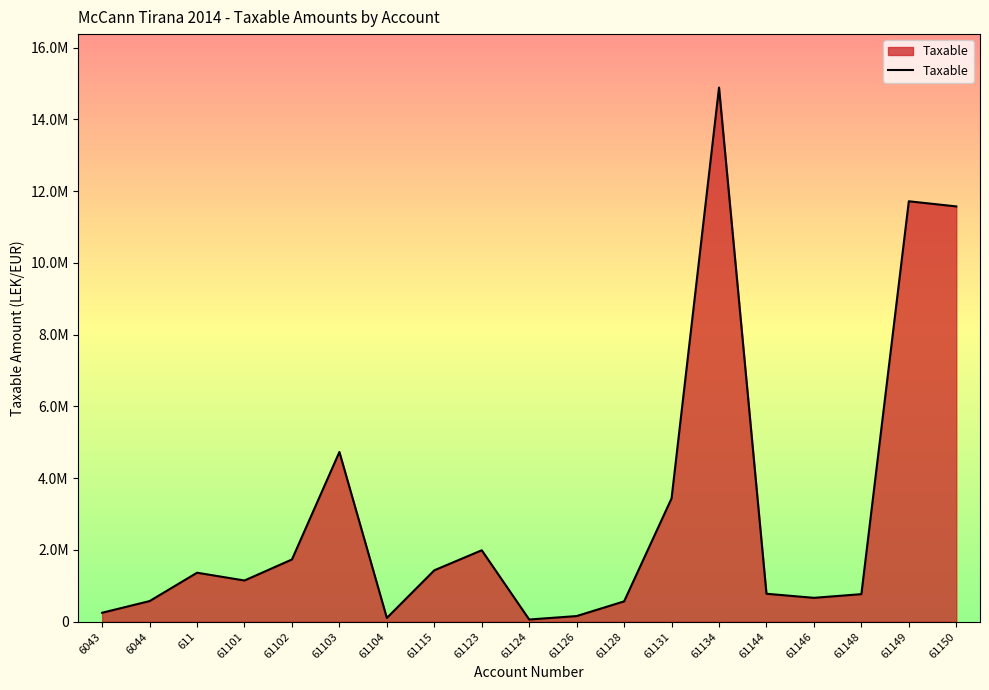

What value does the data have at 61104?

105900.0